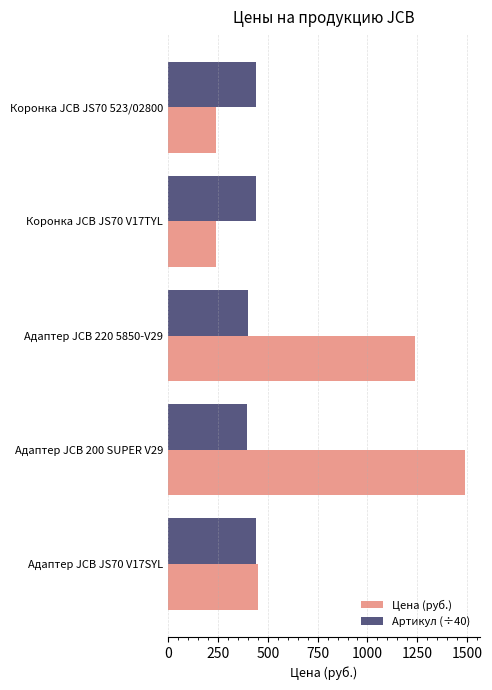

What is the difference between the second highest and minimum values in the Цена (руб.) series?

1000.0